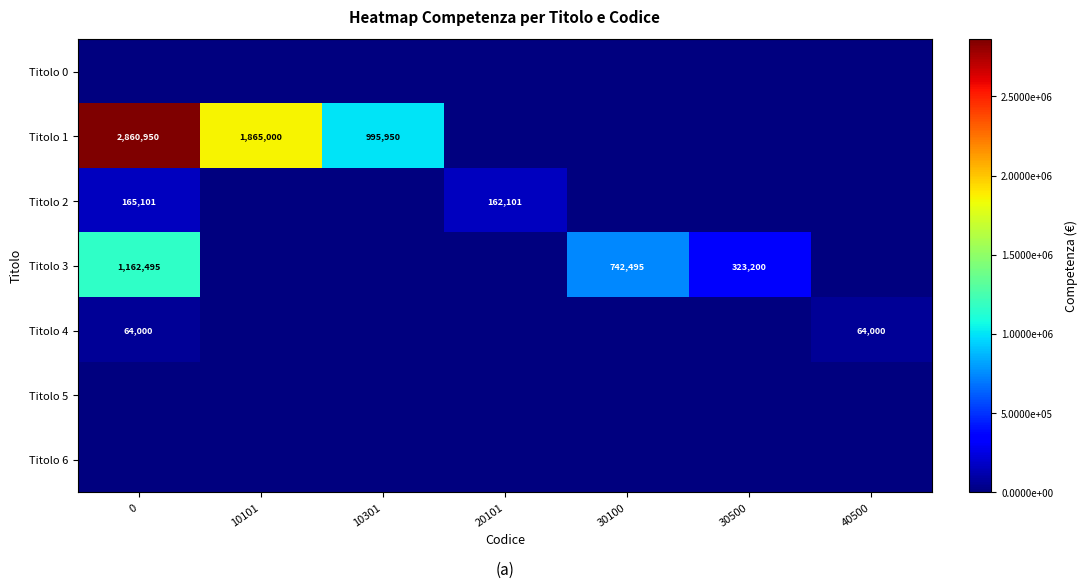

True or false: Titolo 1 has a value of 1473703.0 at 0.

False